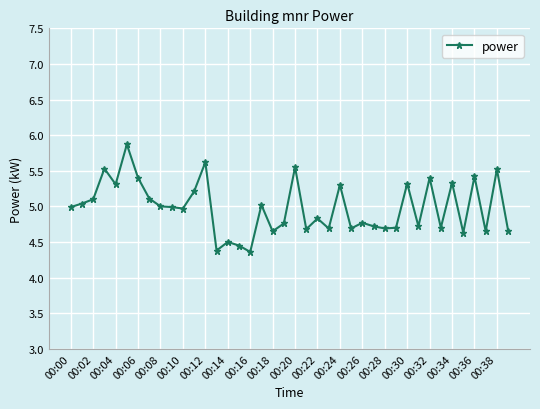

What is the sum of all values?

199.2